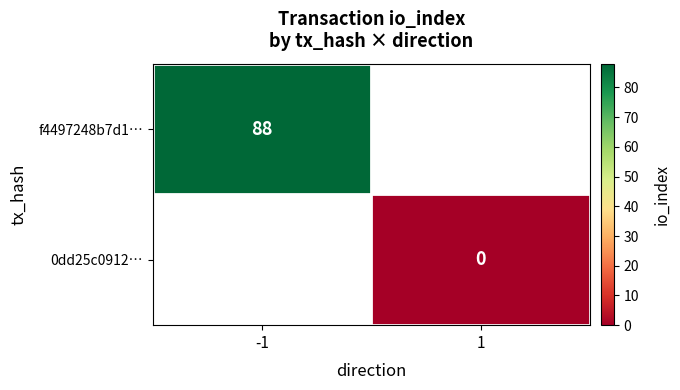

Is the value of 0dd25c0912… at 1 greater than the value of f4497248b7d1… at -1?

No